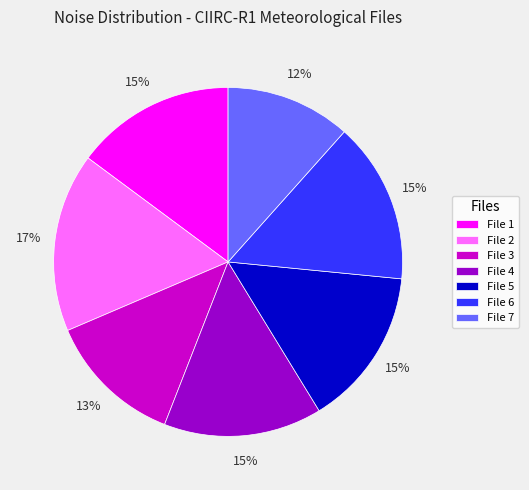

What is the smallest slice in the pie chart?

File 7